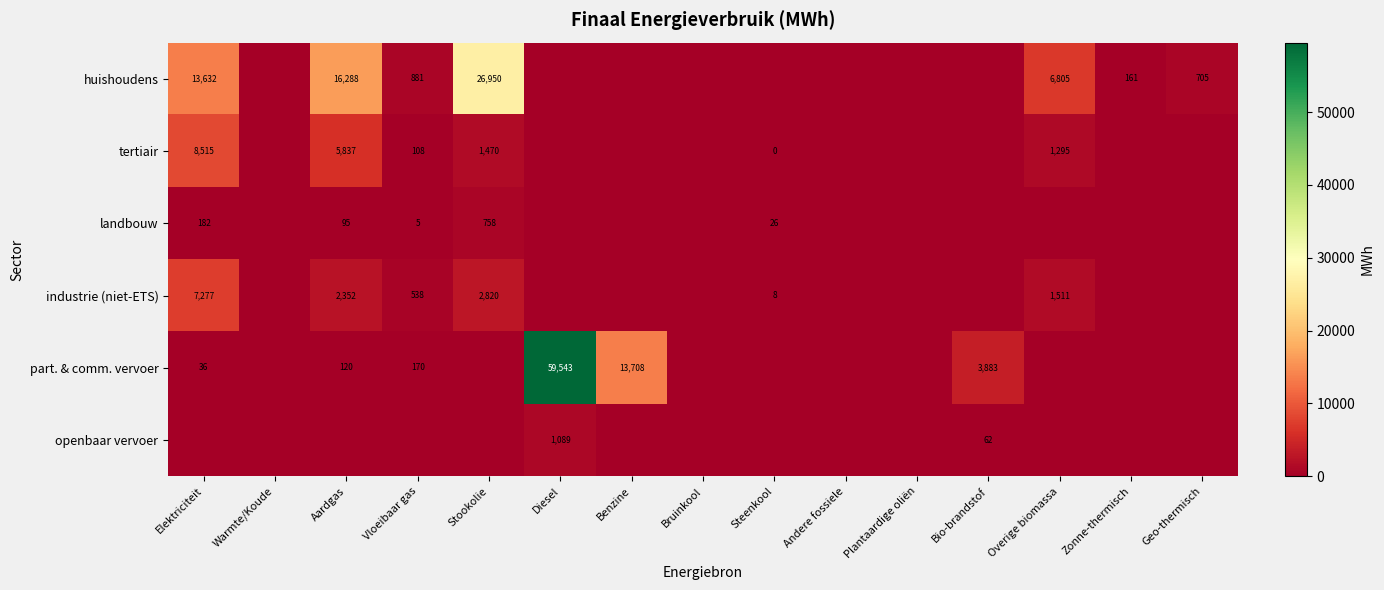

At which category is the sum across all series the highest?

Diesel